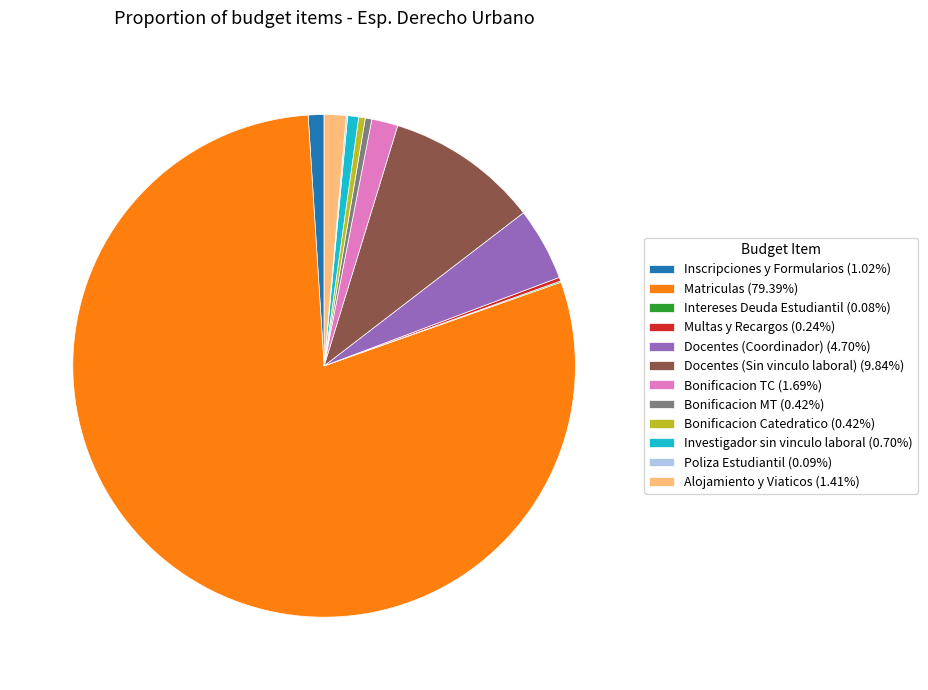

Combined, do Bonificacion TC and Docentes (Sin vinculo laboral) account for over 50%?

No